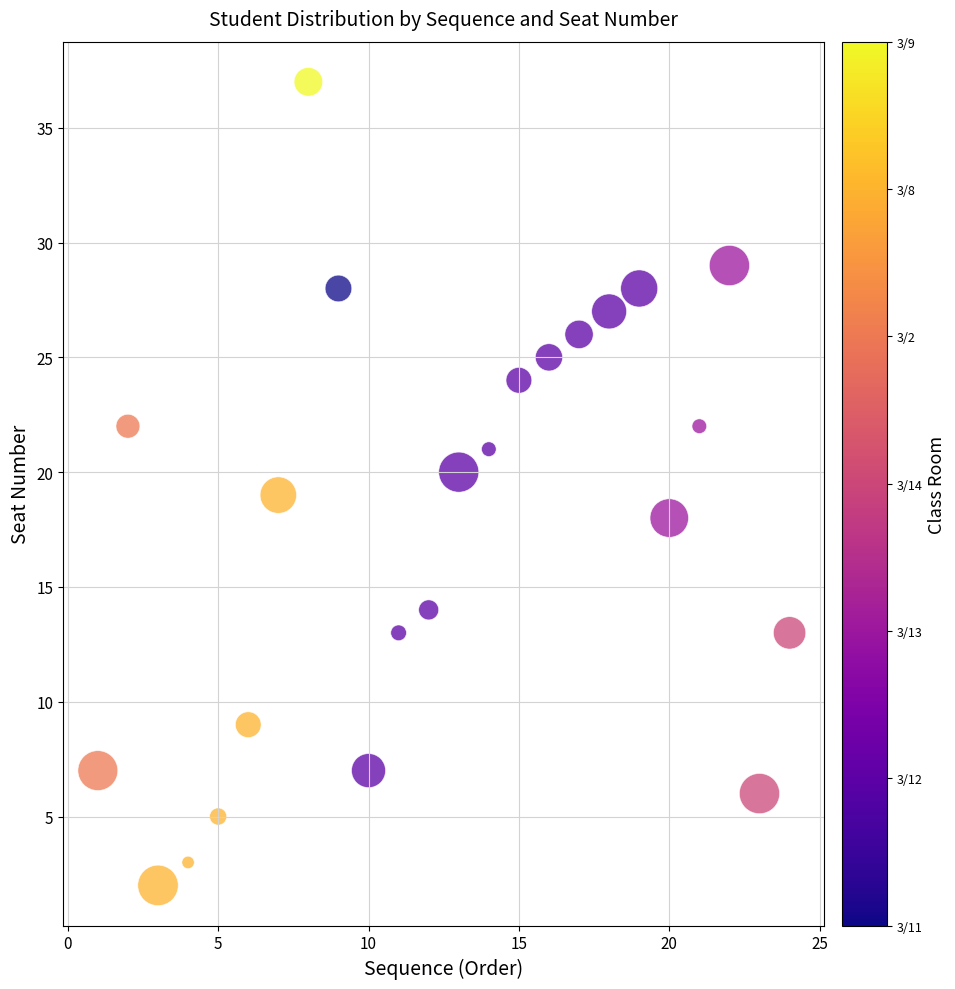

What is the range of Y values (max minus min)?

35